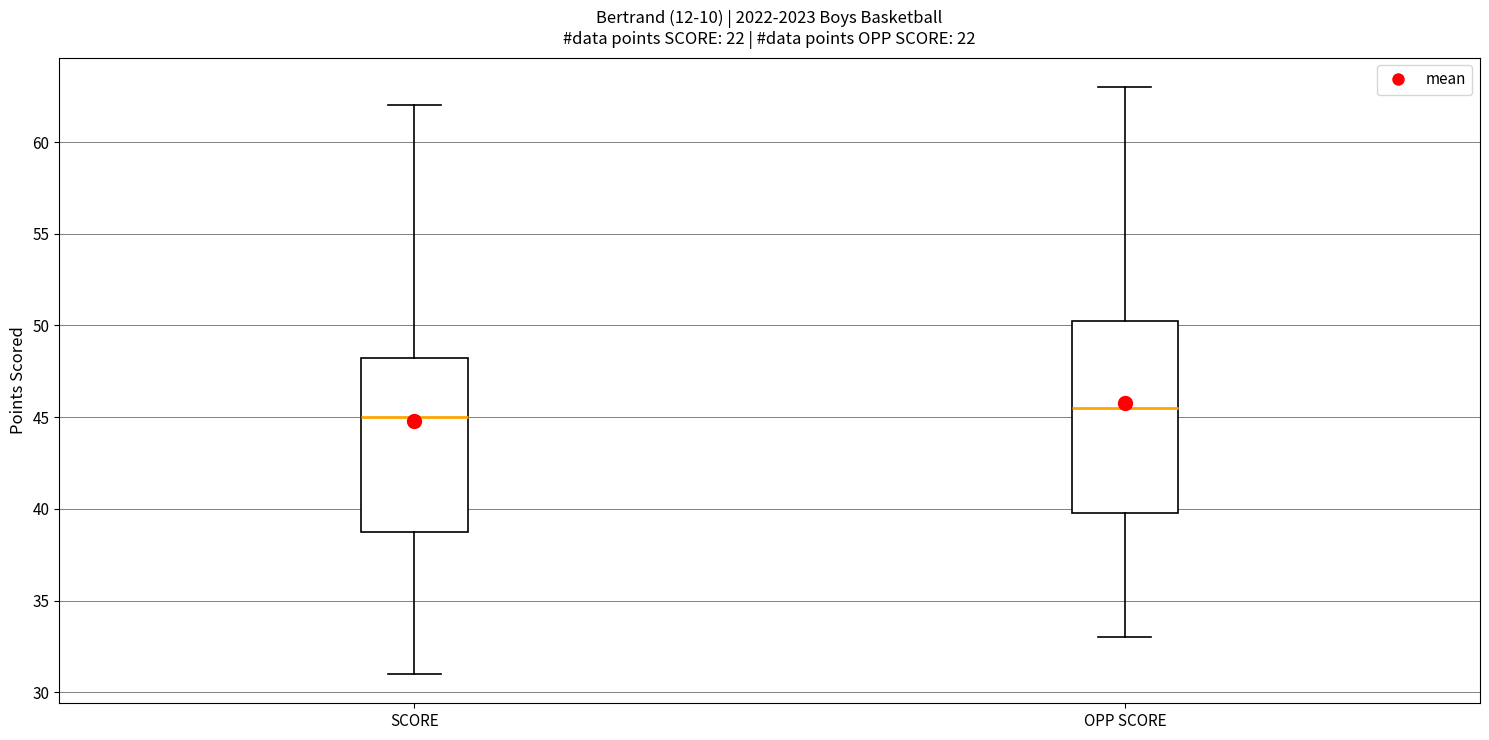

Reading left to right, read every box against the y-axis: the position of its median line, the range the box covers, and the ends of its whiskers. The values are not printed on the chart, so give them approximately, as read against the axis.

SCORE: median 45.0, box 39.0 to 48.5, whiskers 31.0 to 62.0
OPP SCORE: median 45.5, box 40.0 to 50.5, whiskers 33.0 to 63.0